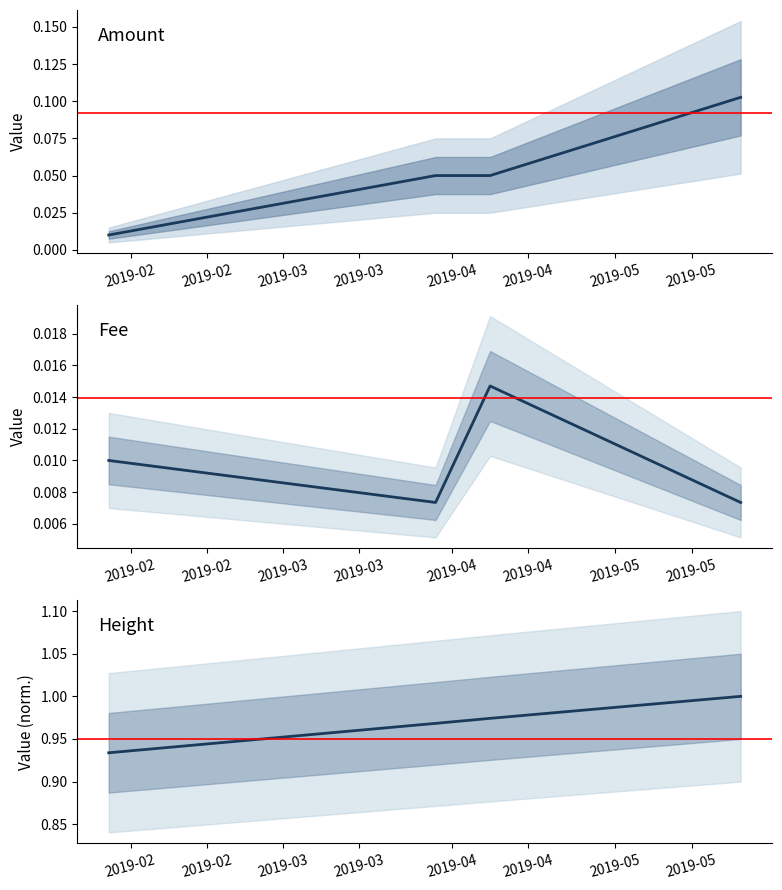

What is the total value across all series at 2019-02?

1.0